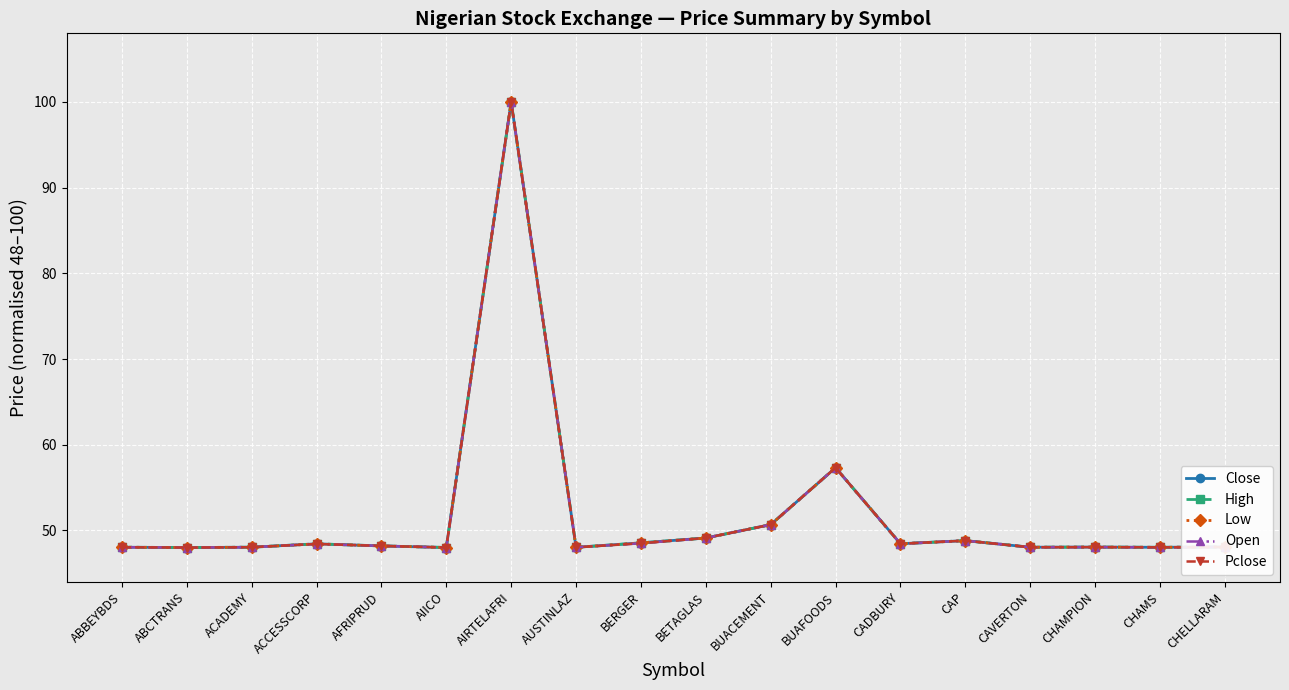

True or false: Pclose has a value of 27.9 at CHELLARAM.

False